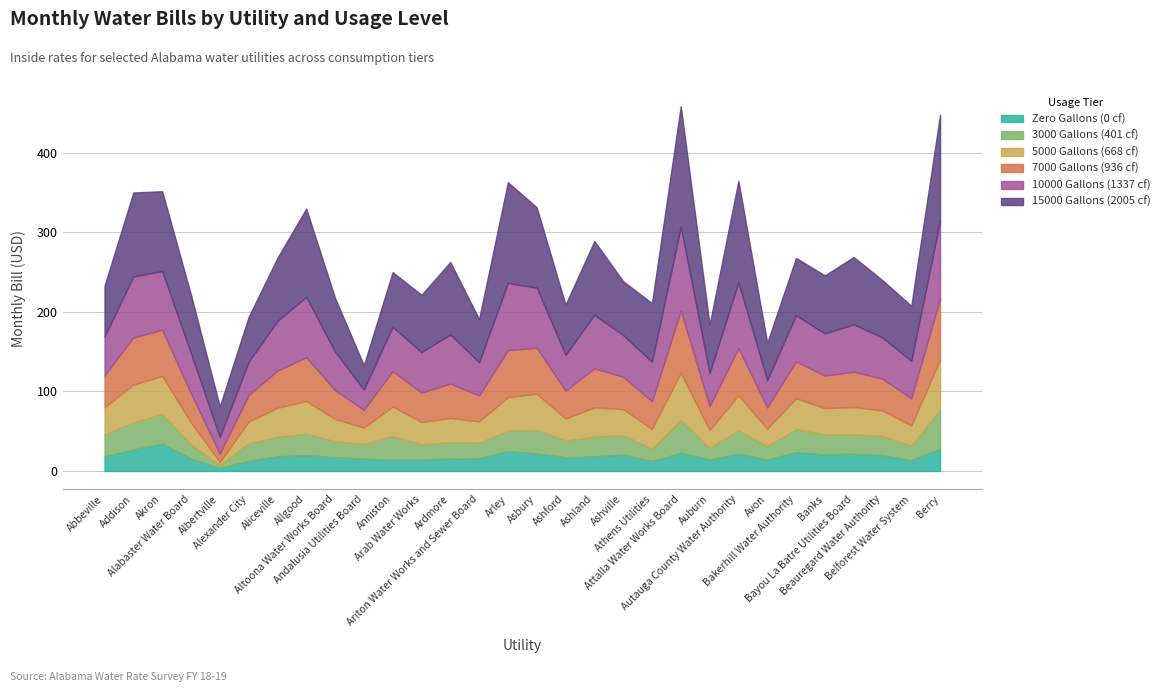

What position from the left is Albertville?

5